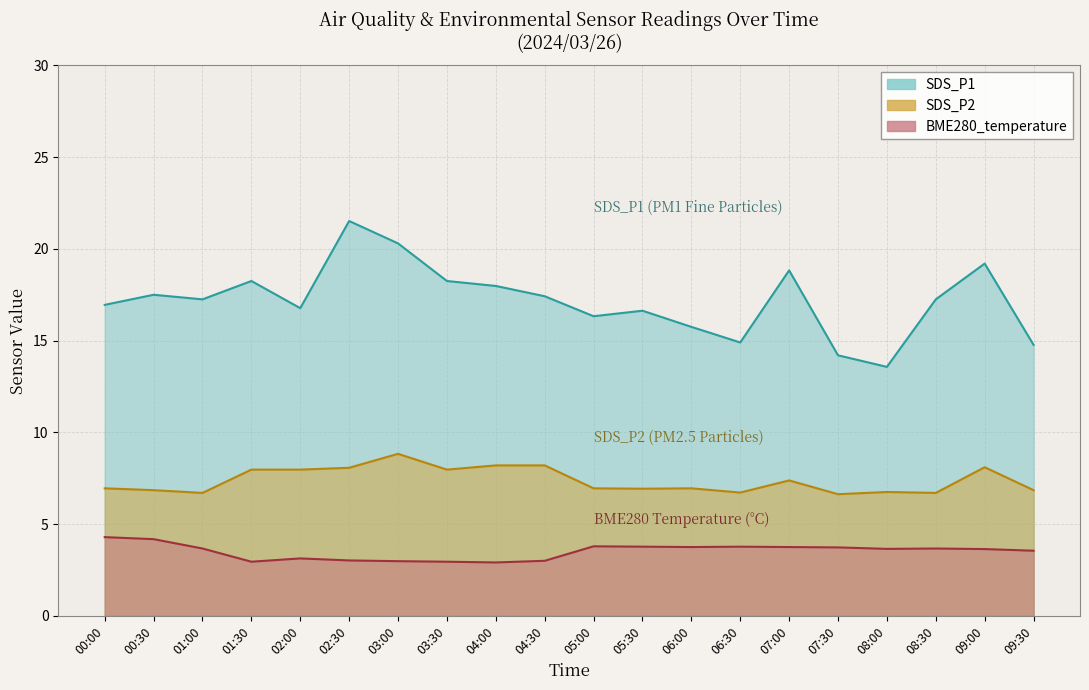

What is the difference between the maximum and second lowest values in the SDS_P1 series?

7.3